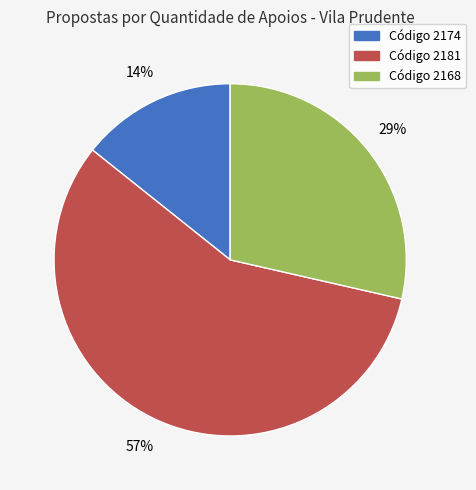

Does any single category account for the majority?

Yes